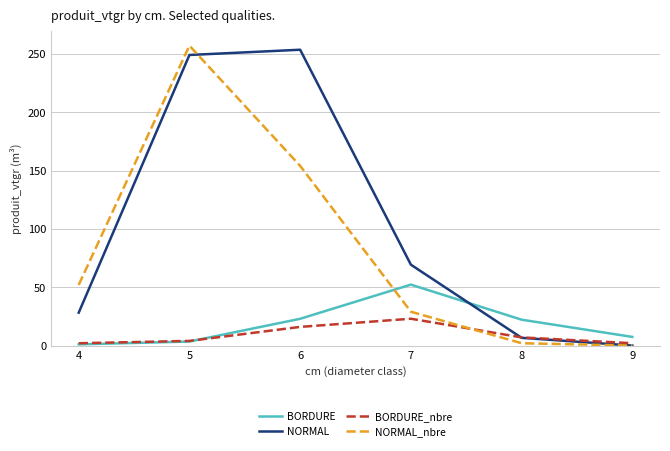

Does the chart have visible grid lines?

Yes